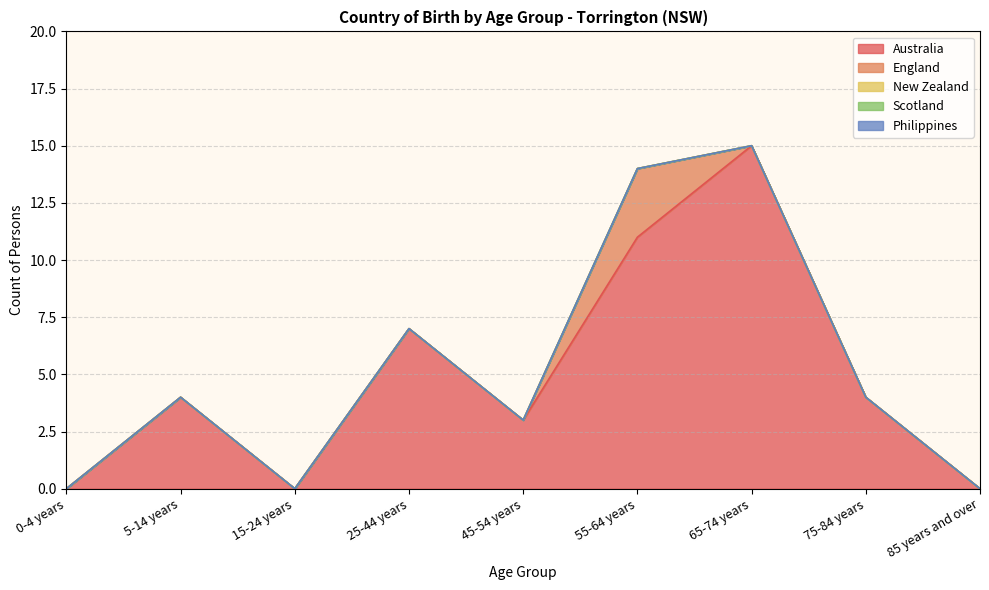

Rank the series at 75-84 years from highest to lowest value.

Australia, England, New Zealand, Scotland, Philippines